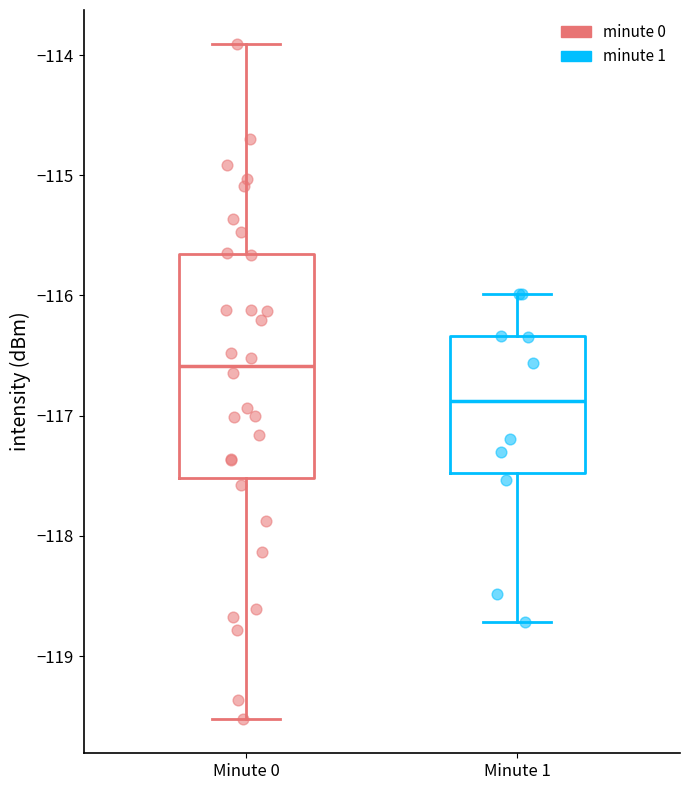

Which box has the lowest median line?

Minute 1